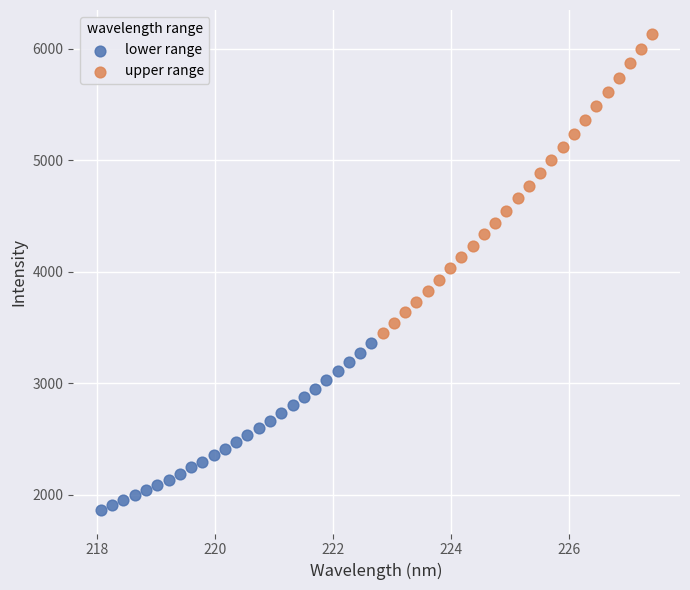

Which series has the widest spread of Y values?

upper range